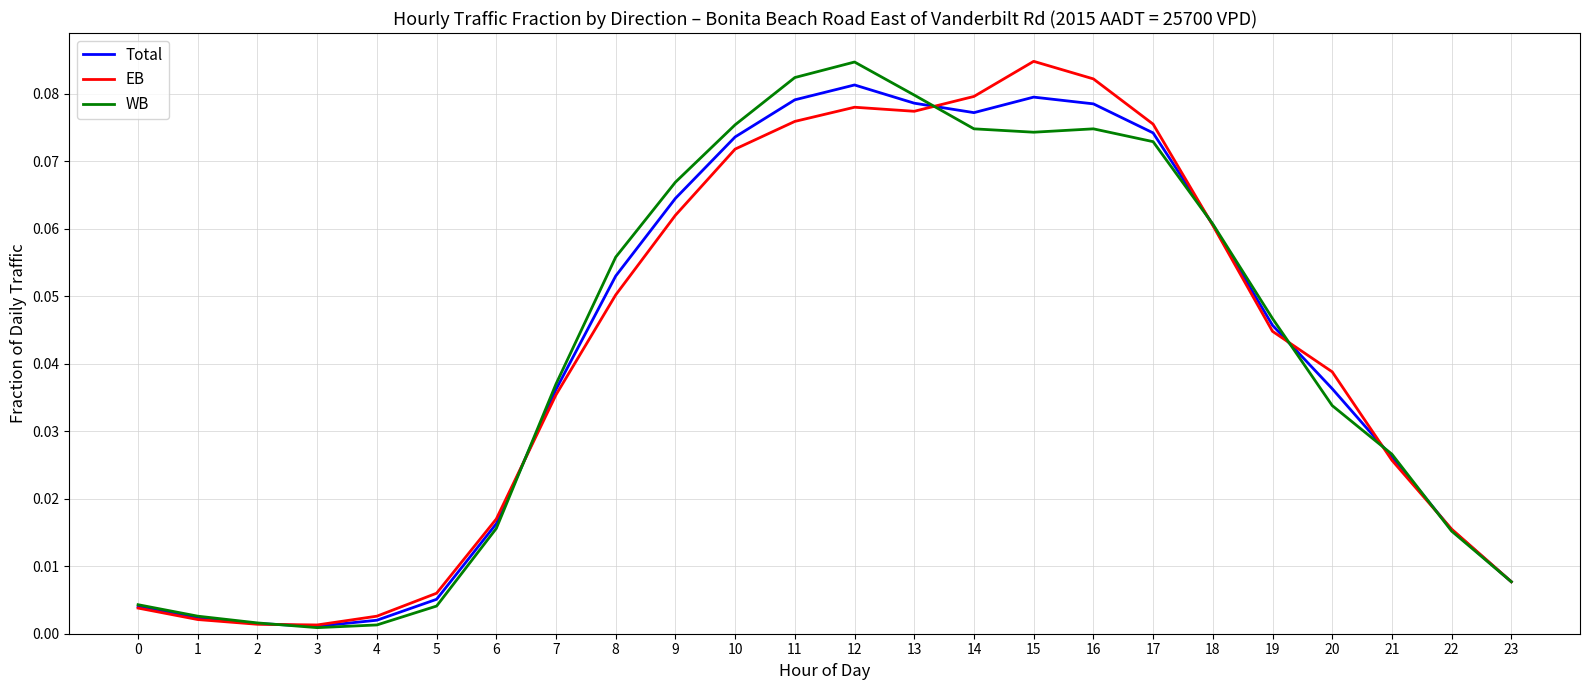

Is it true that WB equals 0.0 at 13?

False